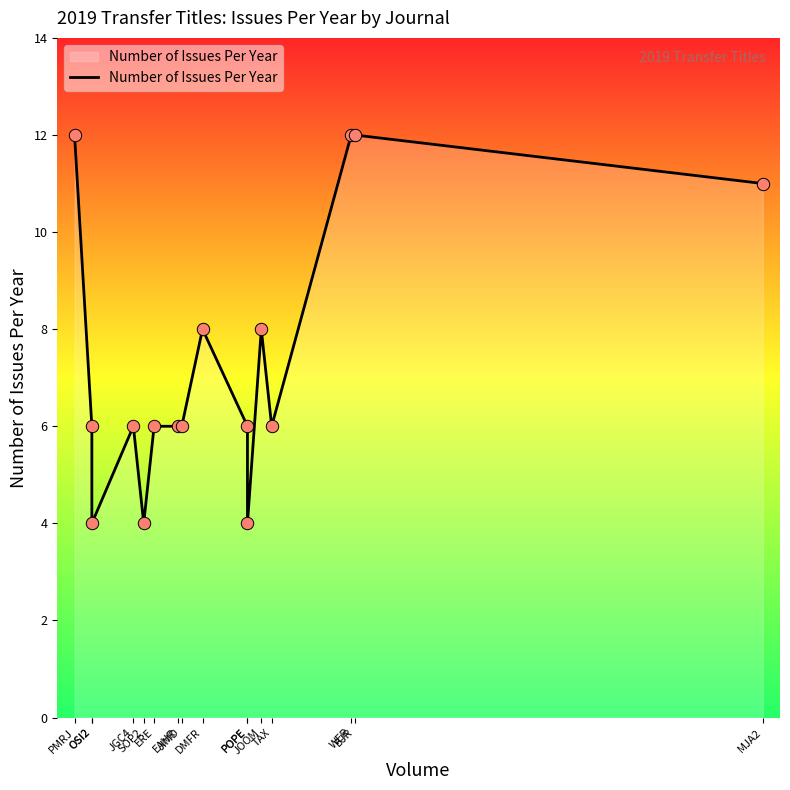

What is the ratio of the value at DMFR to the value at BJR?

0.7